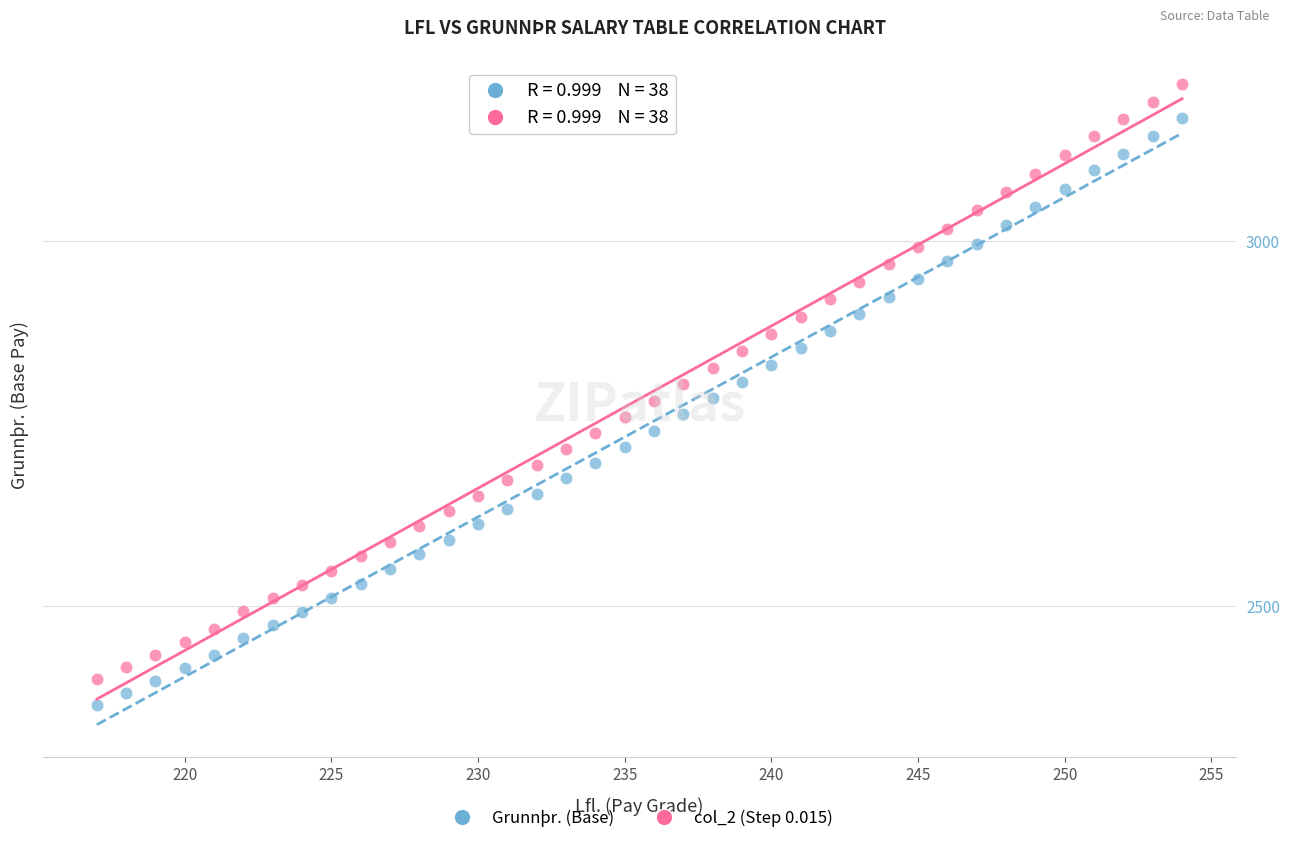

Which series contains the highest Y value?

col_2 (Step 0.015)